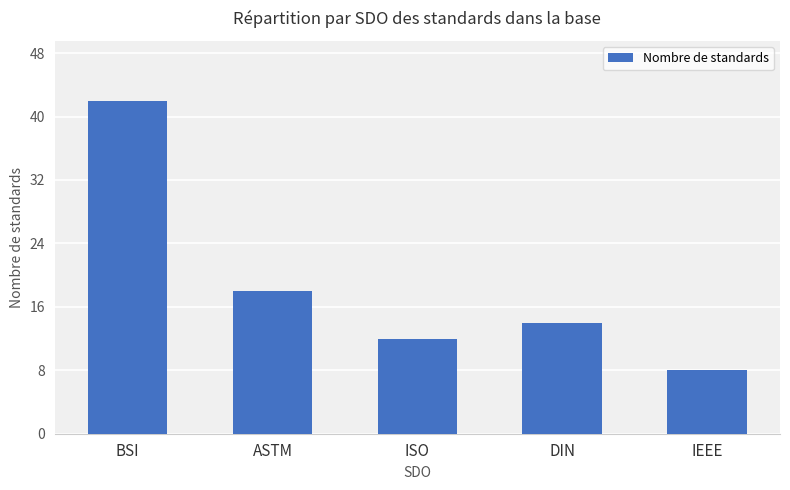

At which label is the value closest to 25?

ASTM